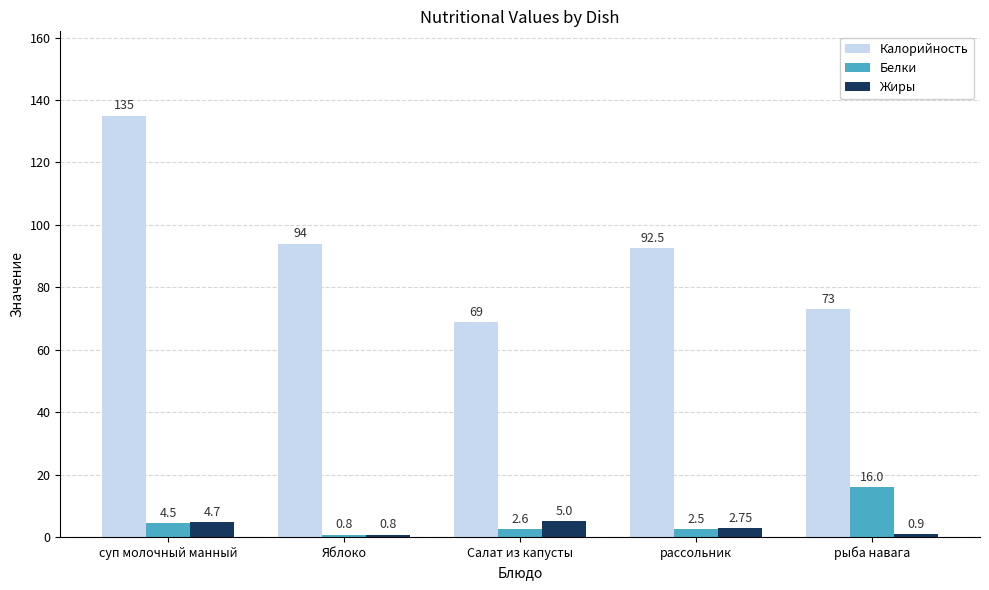

What is the label of the 1st bar from the left?

суп молочный манный